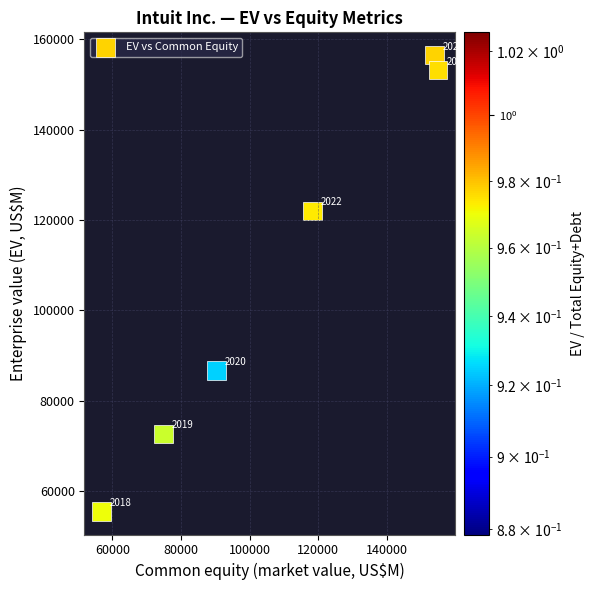

What is the range of X values (max minus min)?

98233